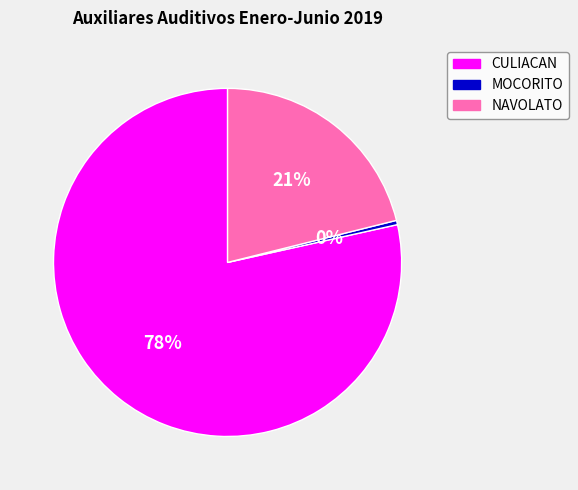

To the nearest percent, what is the average slice percentage?

33%